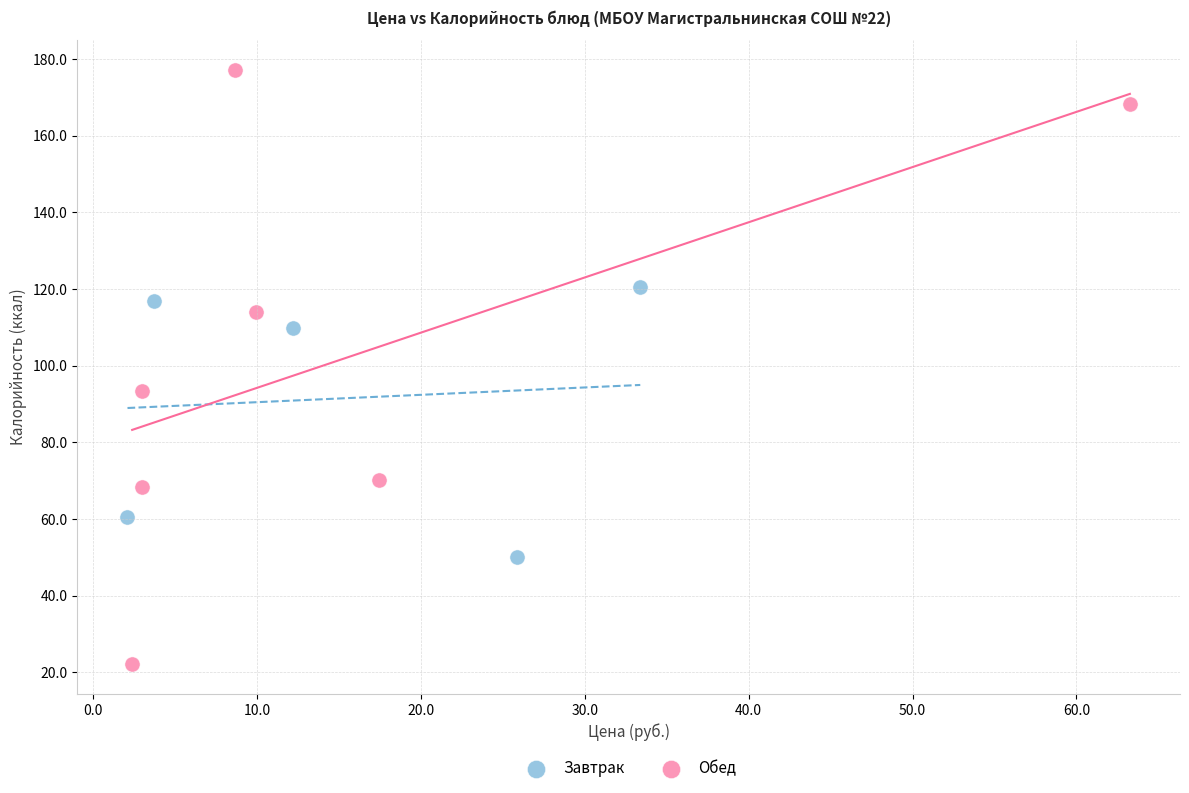

Which series contains the lowest Y value?

Обед